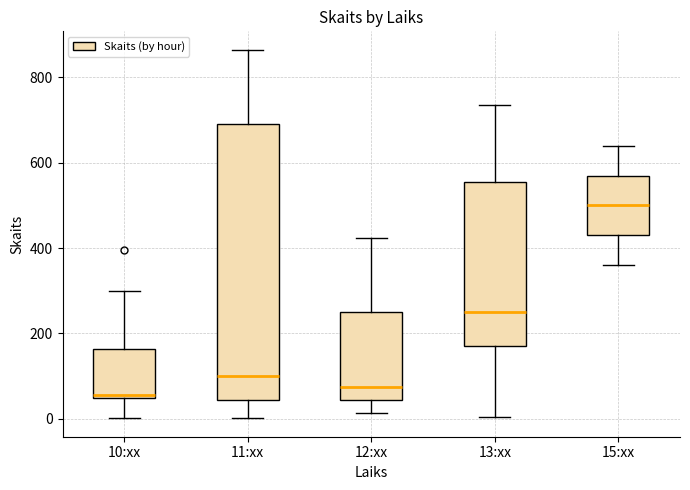

Reading left to right, read every box against the y-axis: the position of its median line, the range the box covers, and the ends of its whiskers. The values are not printed on the chart, so give them approximately, as read against the axis.

10:xx: median 60, box 40 to 160, whiskers 0 to 300
11:xx: median 100, box 40 to 700, whiskers 0 to 860
12:xx: median 80, box 40 to 240, whiskers 20 to 420
13:xx: median 260, box 180 to 560, whiskers 0 to 740
15:xx: median 500, box 440 to 580, whiskers 360 to 640